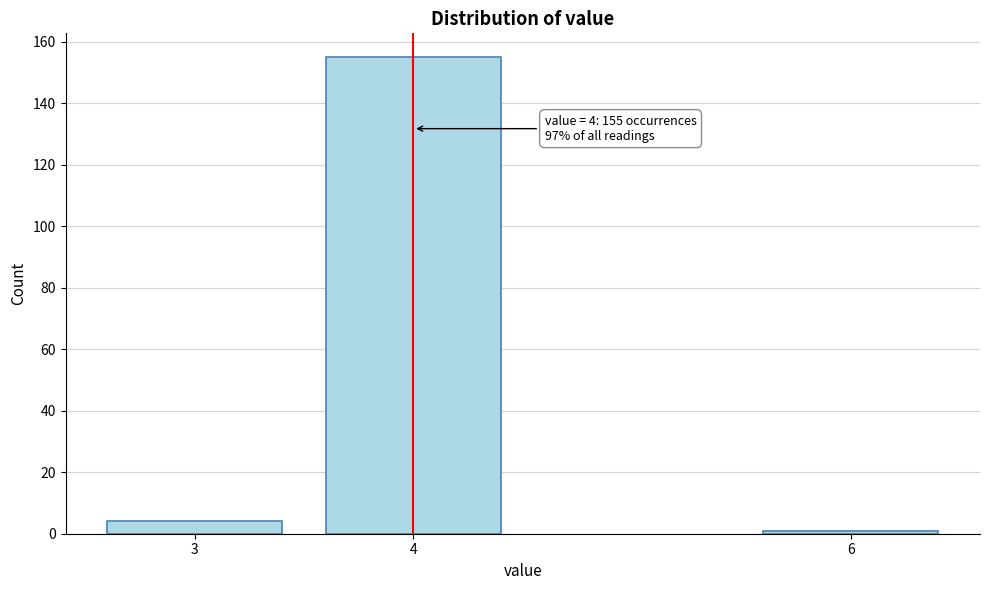

Reading left to right, extract all data points from this chart.

4	155	1